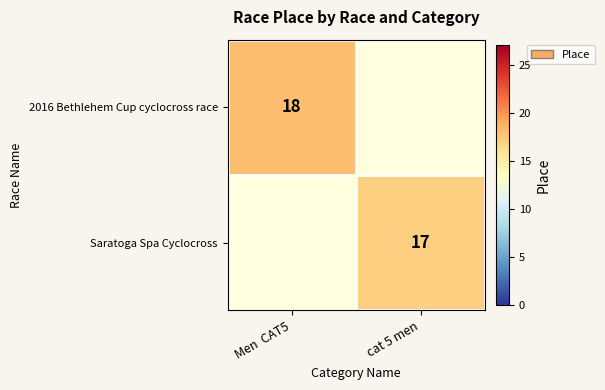

At how many categories does at least one series exceed 17?

1